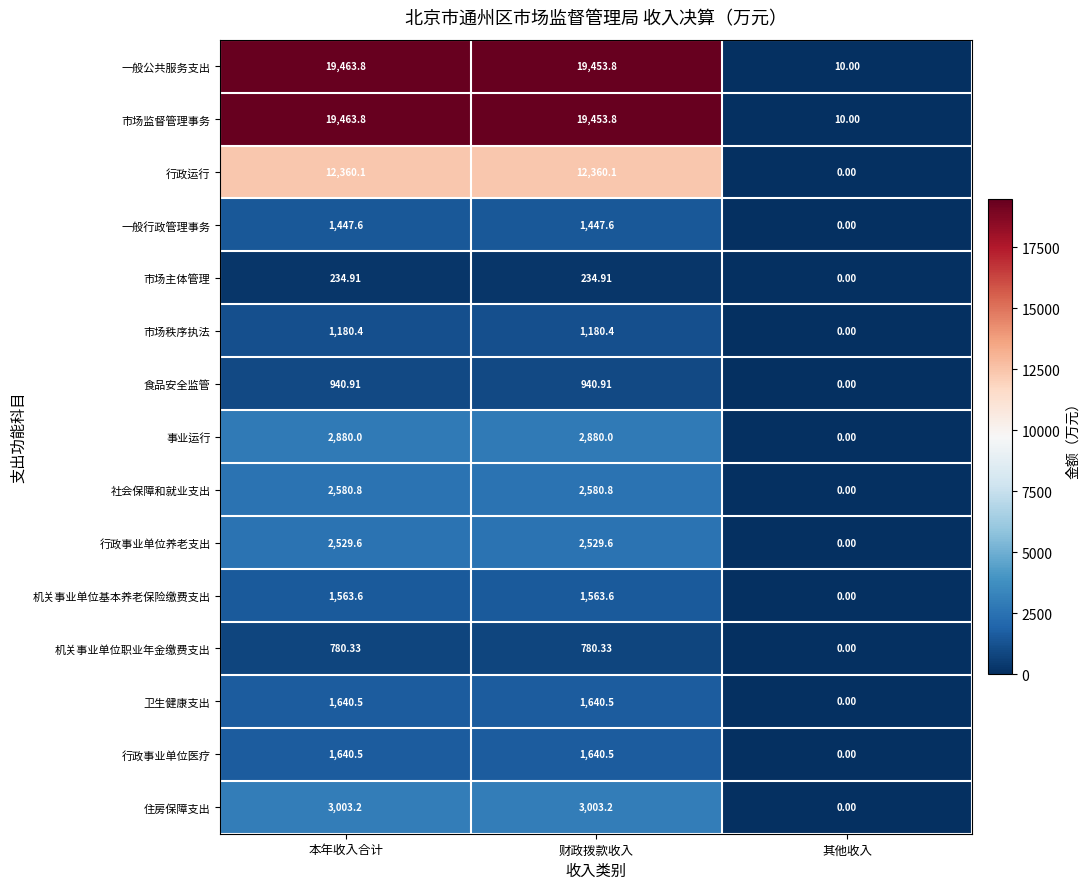

At which label does 机关事业单位职业年金缴费支出 first exceed 780?

本年收入合计